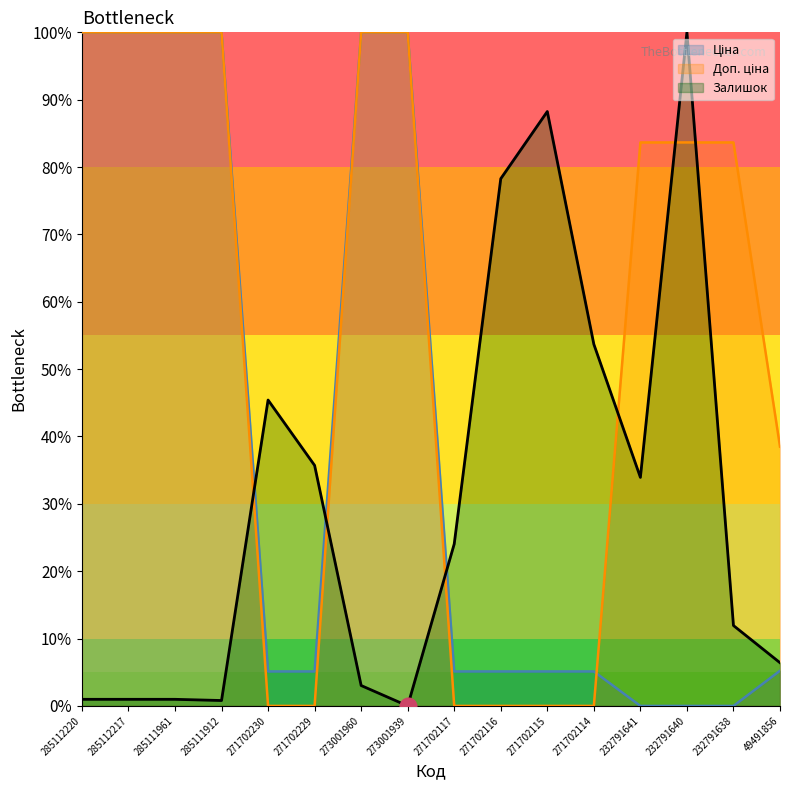

What is the approximate value of Доп. ціна at 232791638?

83.7